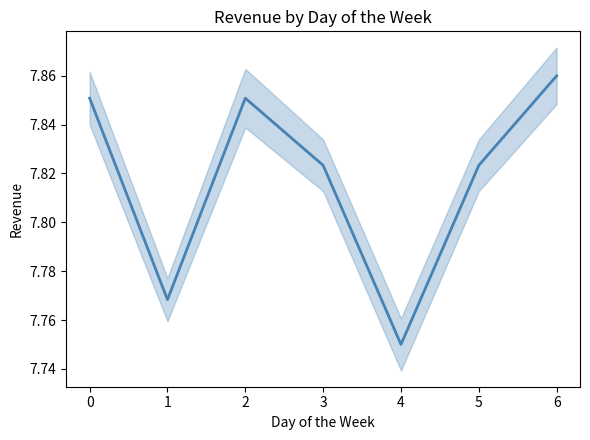

Reading left to right, list all the values displayed in this chart.

7.9	7.8	7.9	7.8	7.8	7.8	7.9